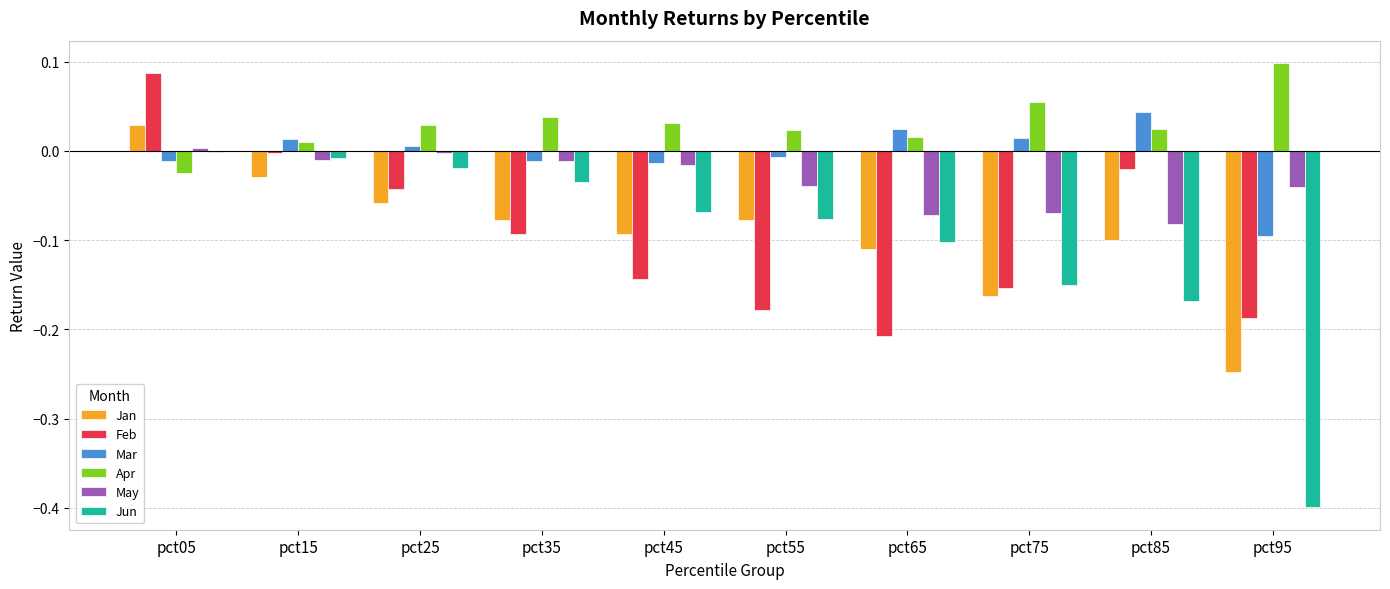

What is the sum of all Jan values?

-0.9